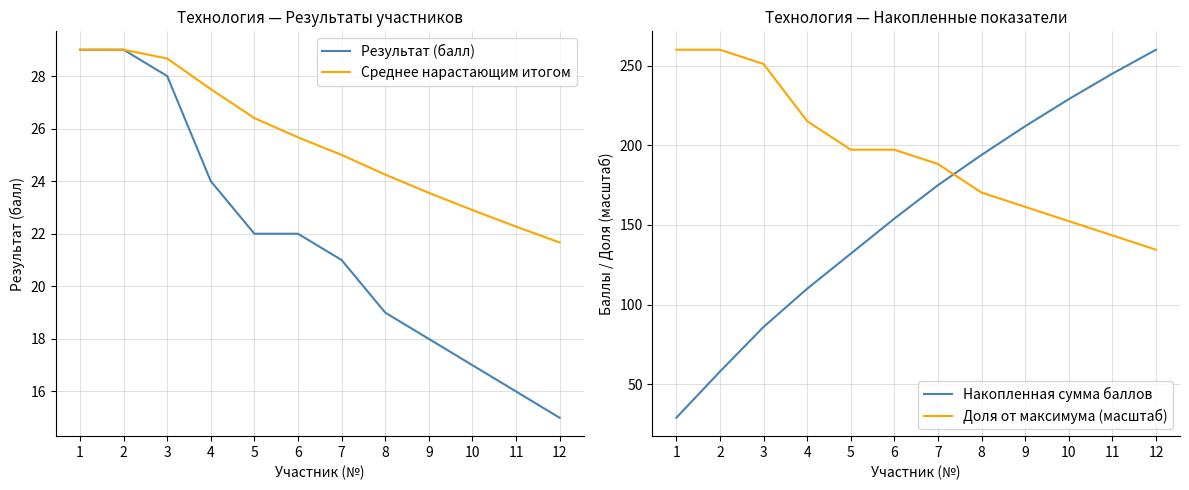

Between 4 and 11, which series saw the biggest shift?

Накопленная сумма баллов